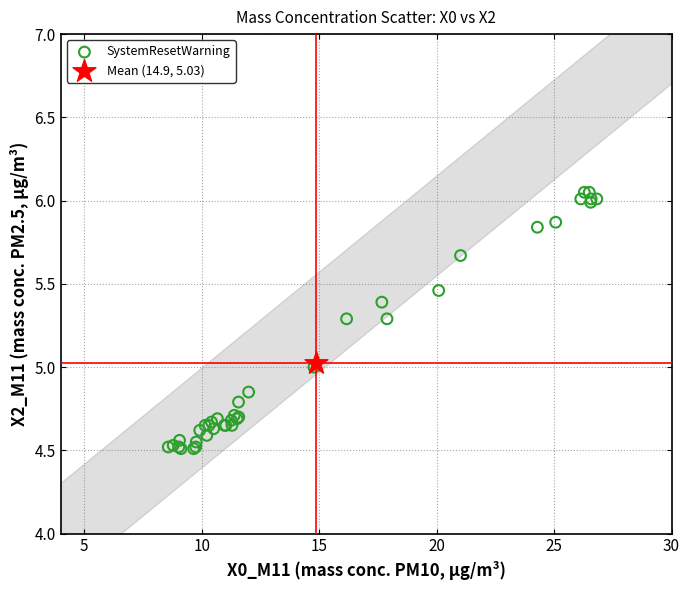

What are all the series names shown in the legend?

SystemResetWarning, Mean (14.9, 5.03)